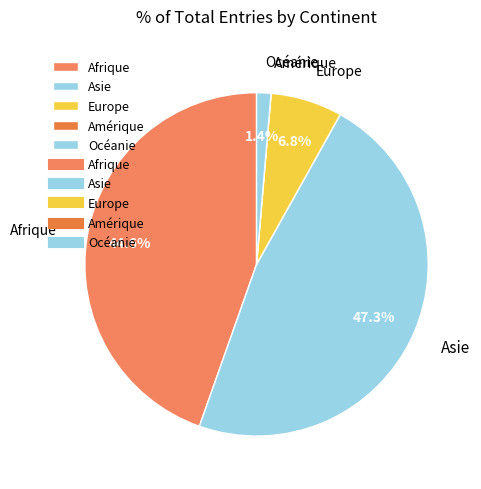

Between Europe and Océanie, which is larger?

Europe